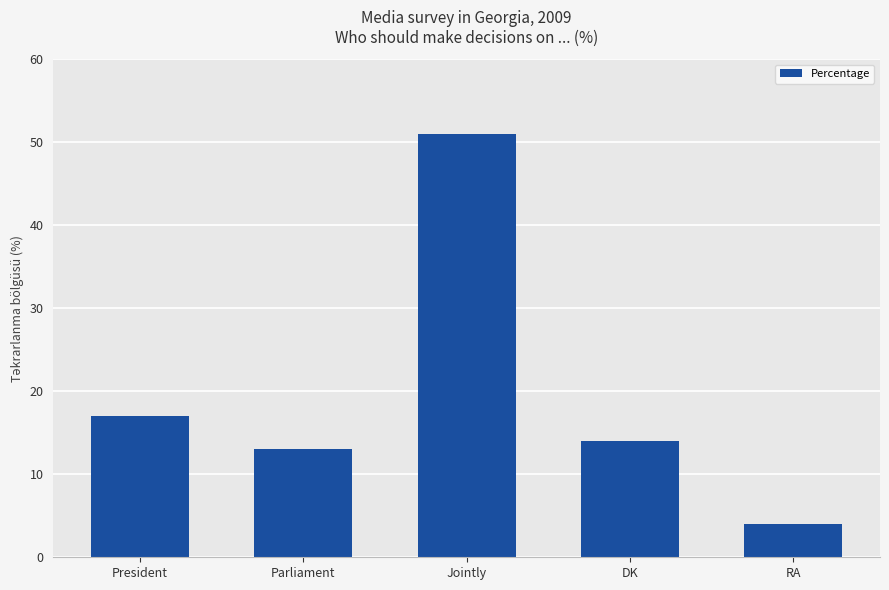

At which category does the chart reach its peak across all series?

Jointly